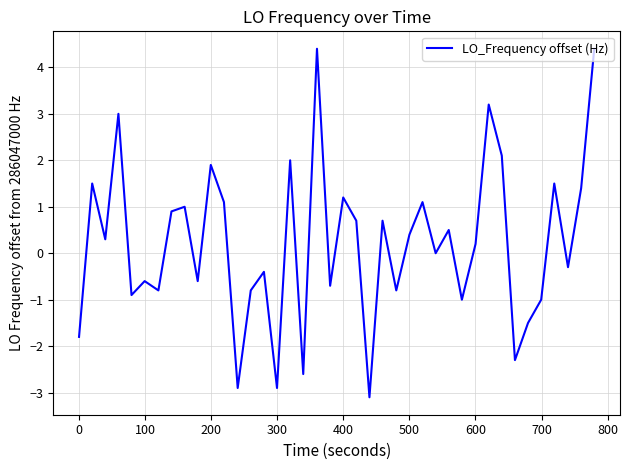

What is the difference between the maximum and minimum values?

7.5